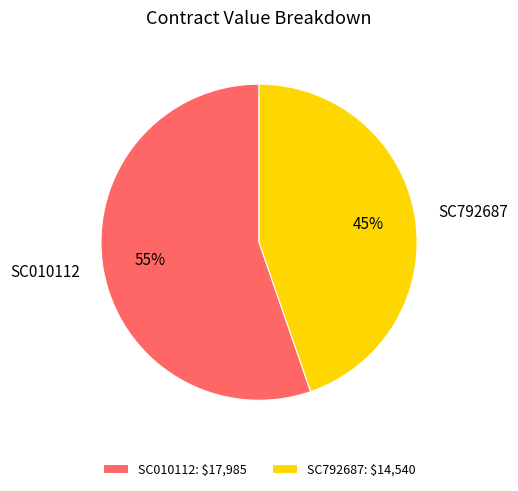

Which category has the smallest portion of the pie?

SC792687